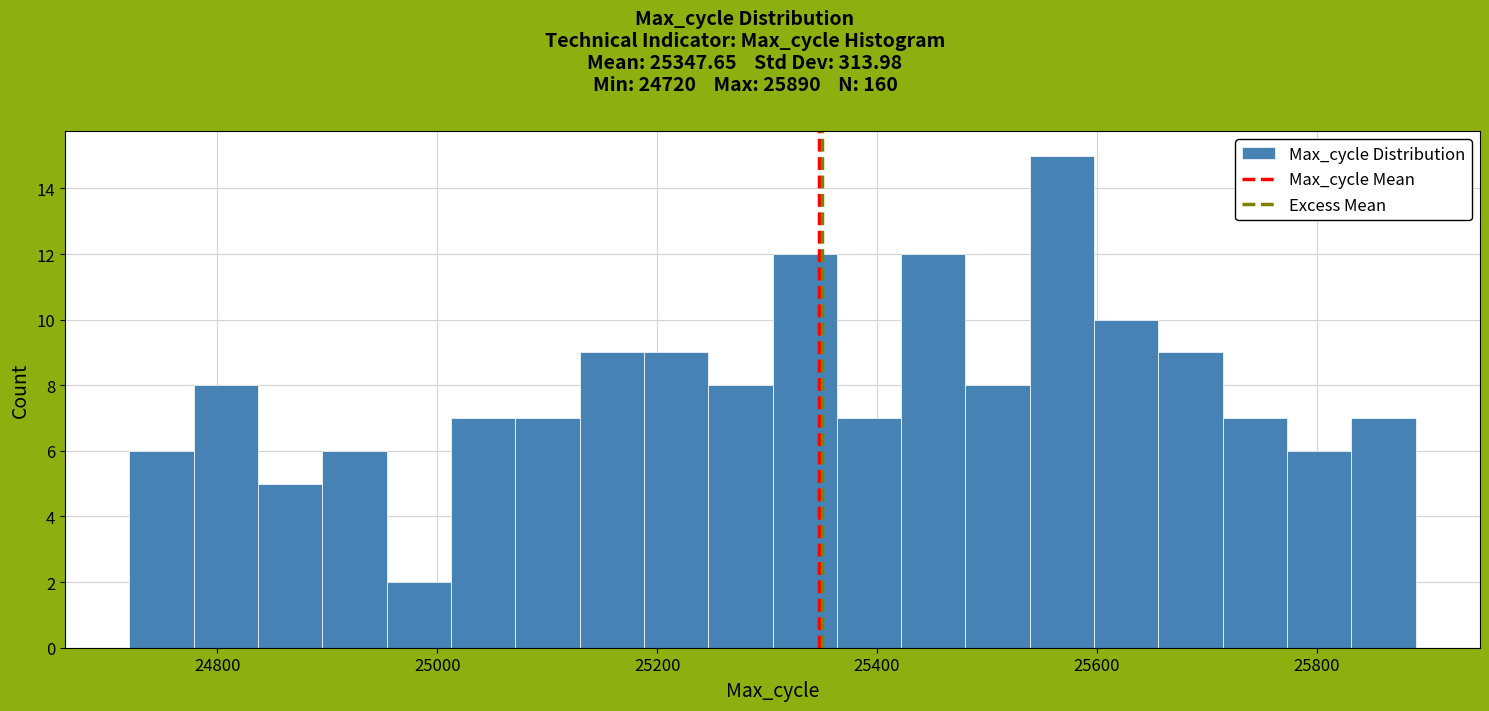

Around what value on the x-axis is the tallest bar? Give the approximate position of its centre, as read against the axis.

25560